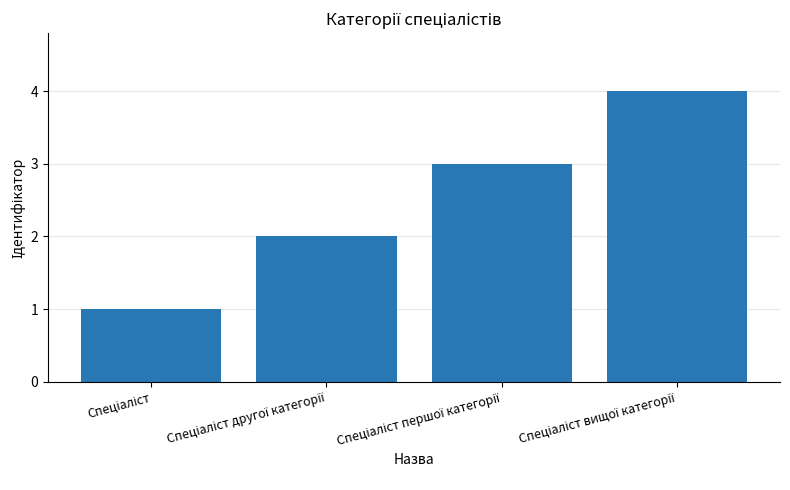

What is the difference between the maximum and minimum values?

3